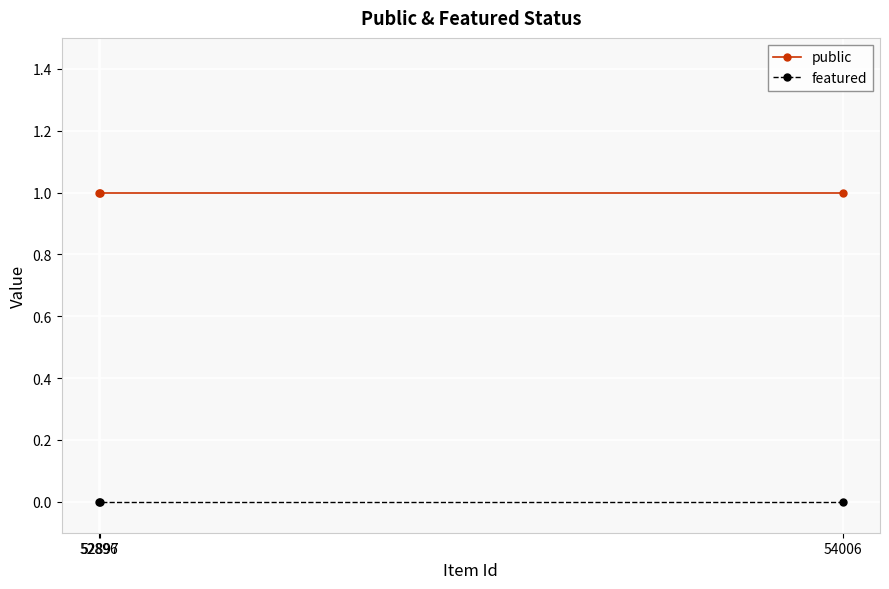

Reading right to left, what are all the values shown in this chart?

public: 54006=1	52897=1	52896=1
featured: 54006=0	52897=0	52896=0